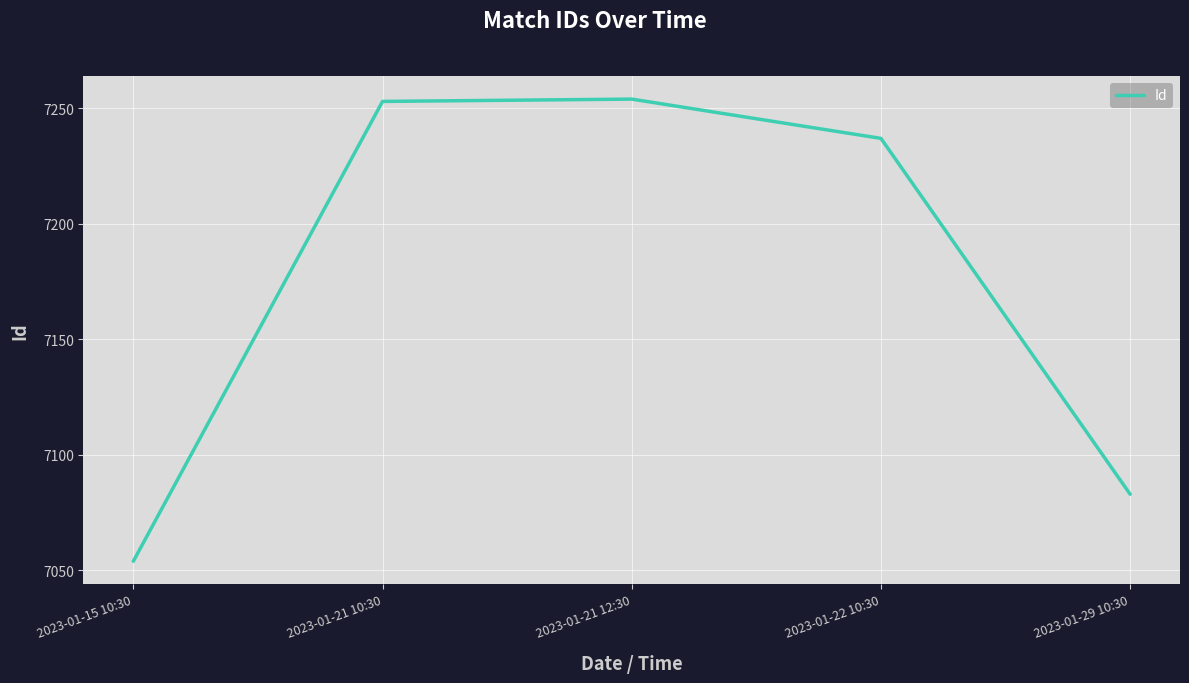

At which label is the value closest to 7154?

2023-01-29 10:30